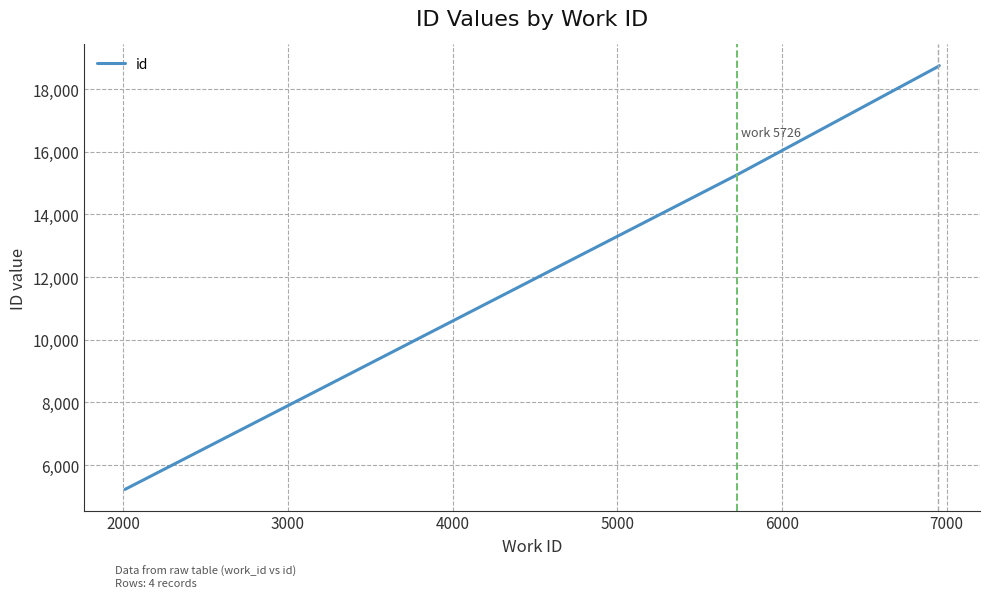

What is the difference between the maximum and second lowest values?

3491